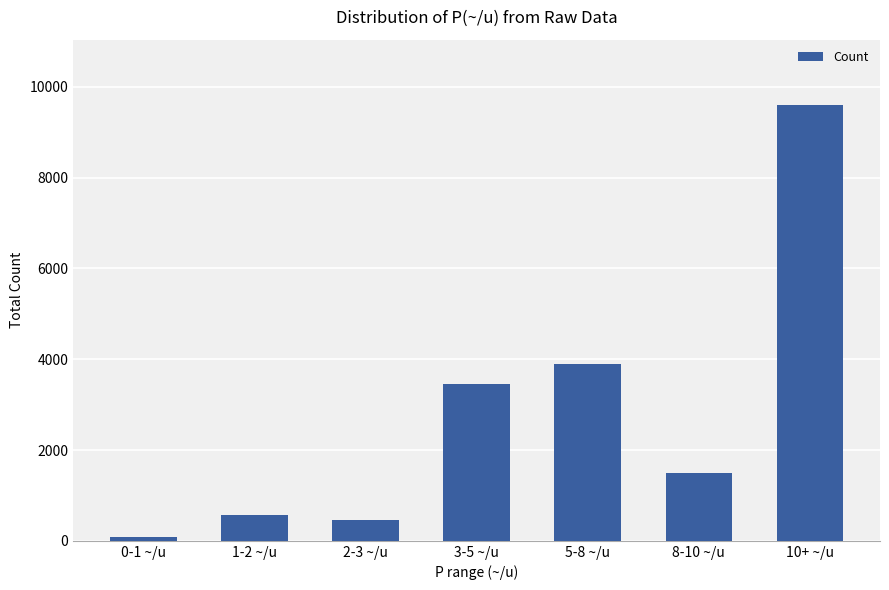

Is it true that the value at 10+ ~/u is 9600?

True